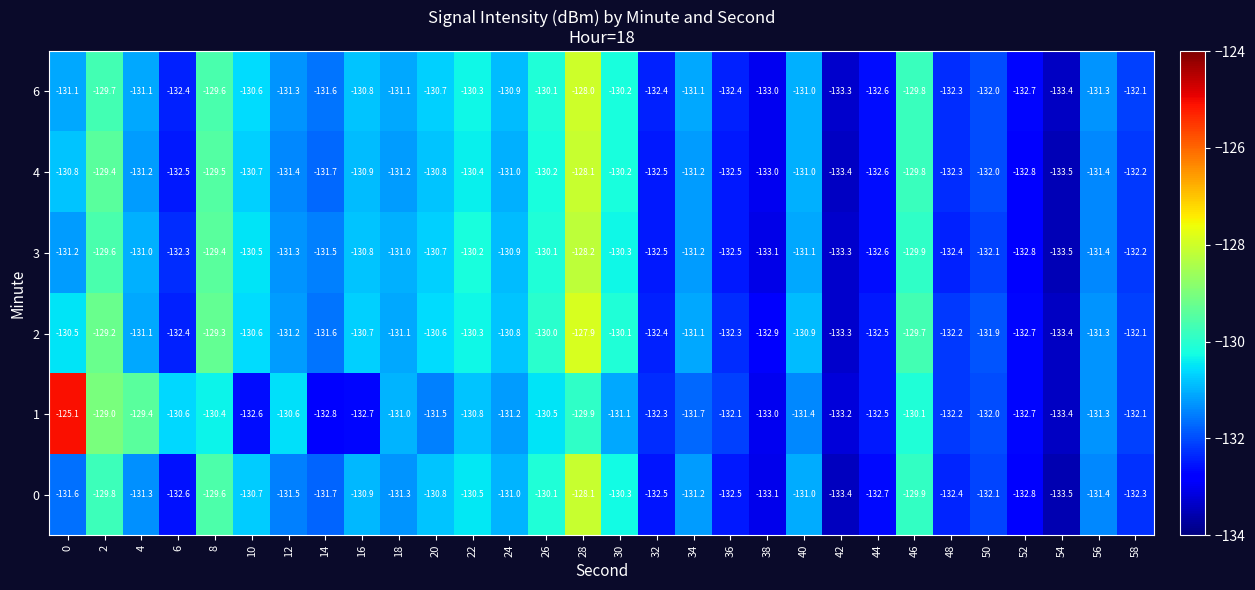

What is the sum of all 1 values?

-3939.2